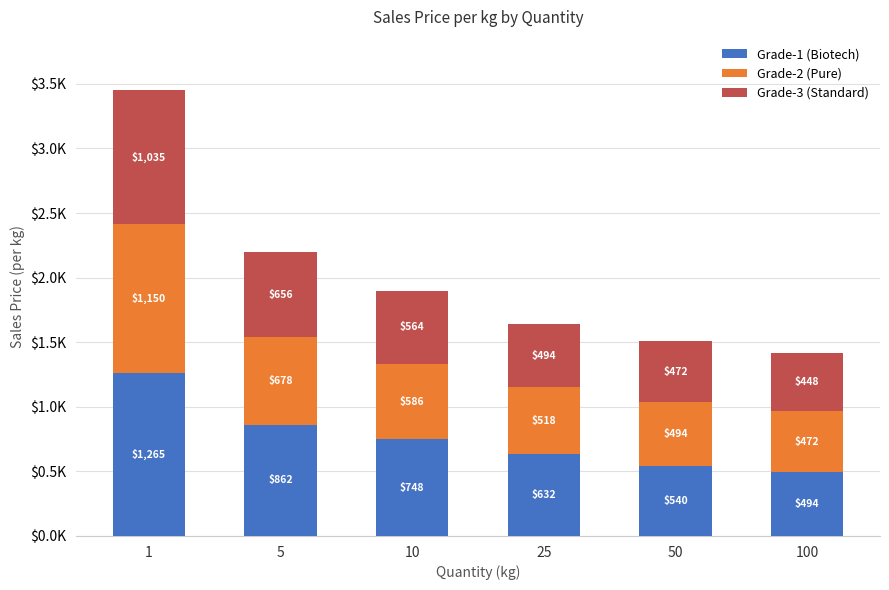

What is the sum of all Grade-2 (Pure) values?

3898.5